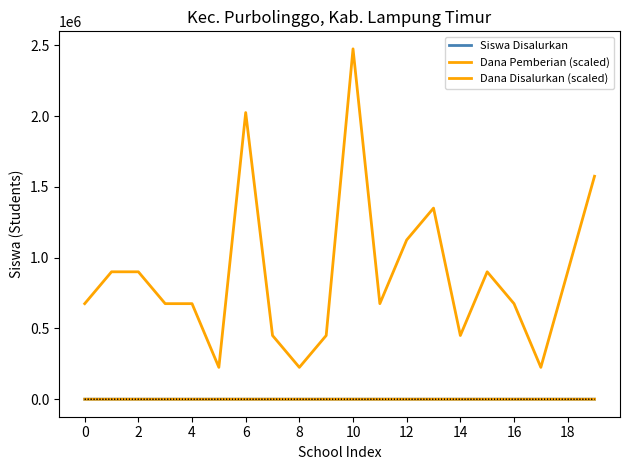

Which series has the largest total across all categories?

Dana Pemberian (scaled)